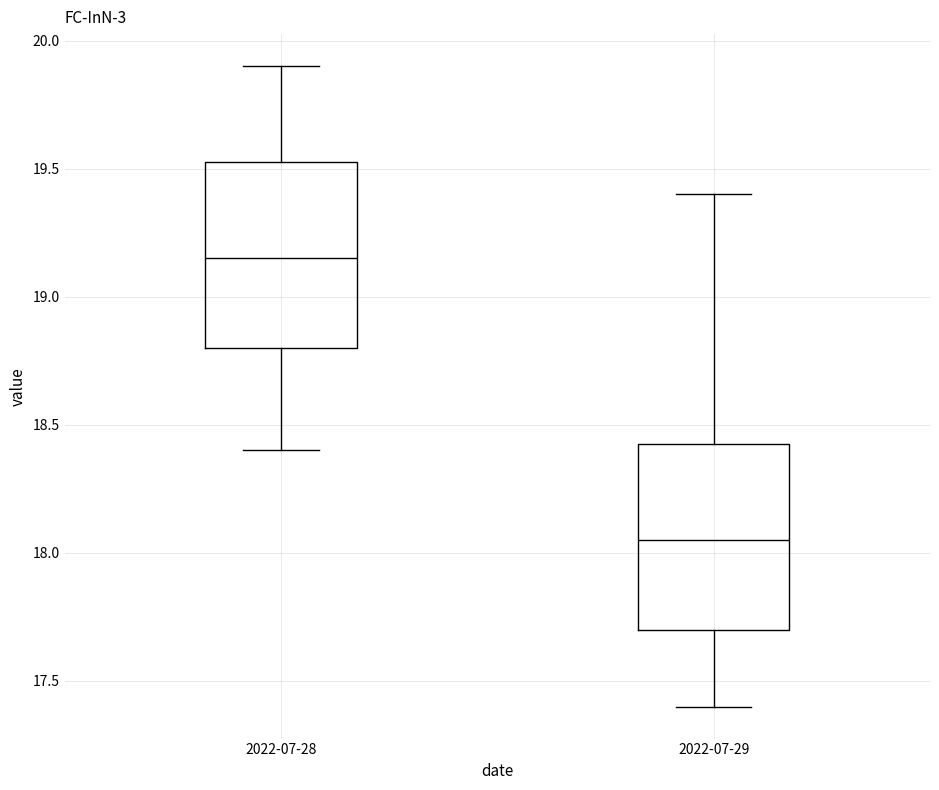

Reading left to right, read every box against the y-axis: the position of its median line, the range the box covers, and the ends of its whiskers. The values are not printed on the chart, so give them approximately, as read against the axis.

2022-07-28: median 19.15, box 18.80 to 19.55, whiskers 18.40 to 19.90
2022-07-29: median 18.05, box 17.70 to 18.45, whiskers 17.40 to 19.40